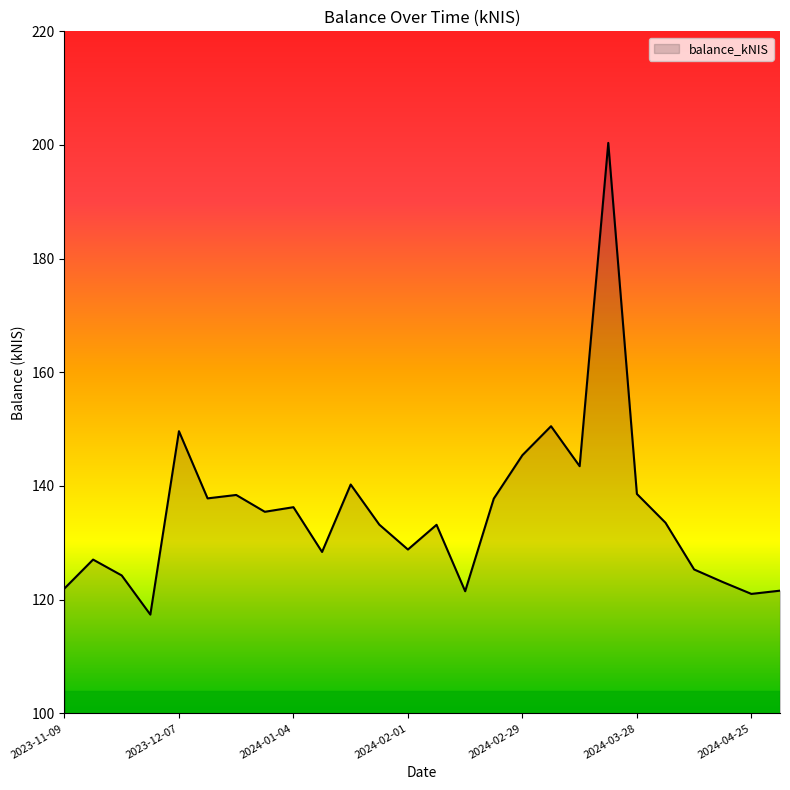

What is the greatest value displayed?

200.4